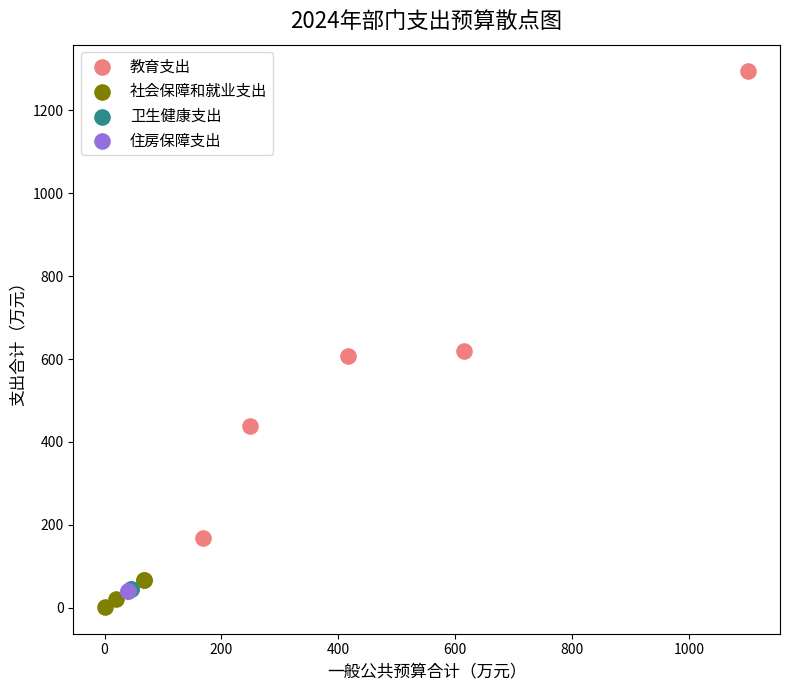

Which series contains the highest Y value?

教育支出